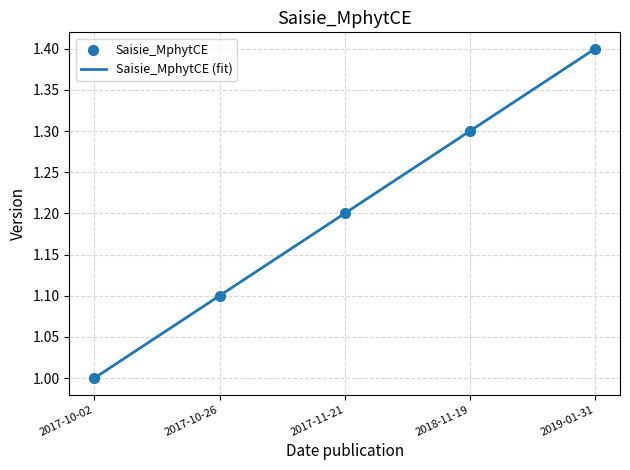

What is the change in value from 2018-11-19 to 2019-01-31?

+0.1